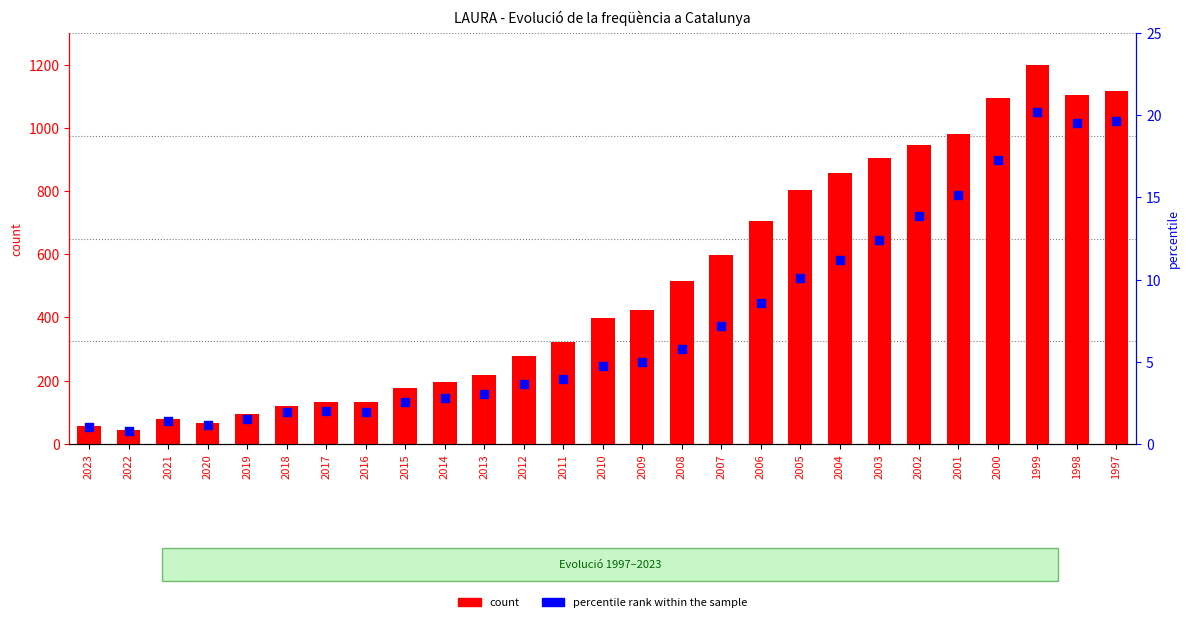

Which series contains the lowest Y value?

percentile rank within the sample